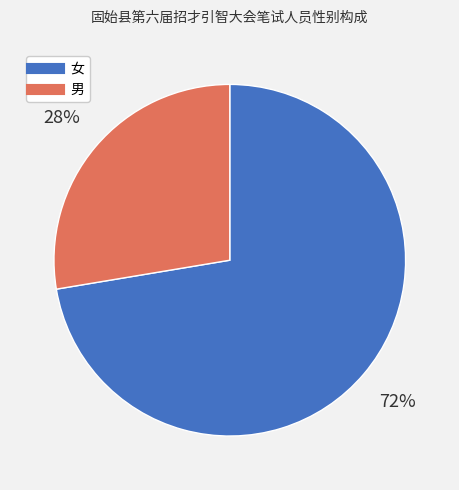

To the nearest percent, what percentage of the pie is 男?

28%